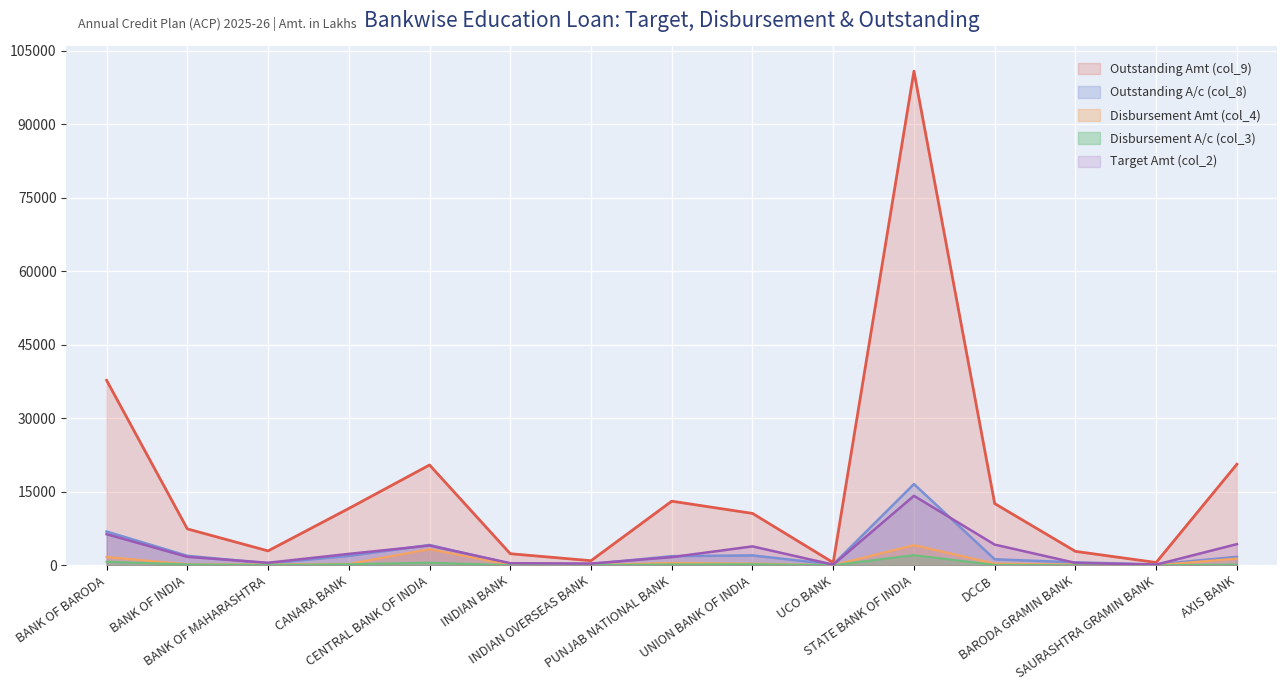

How many interior local peaks does the Outstanding Amt (col_9) series have?

3